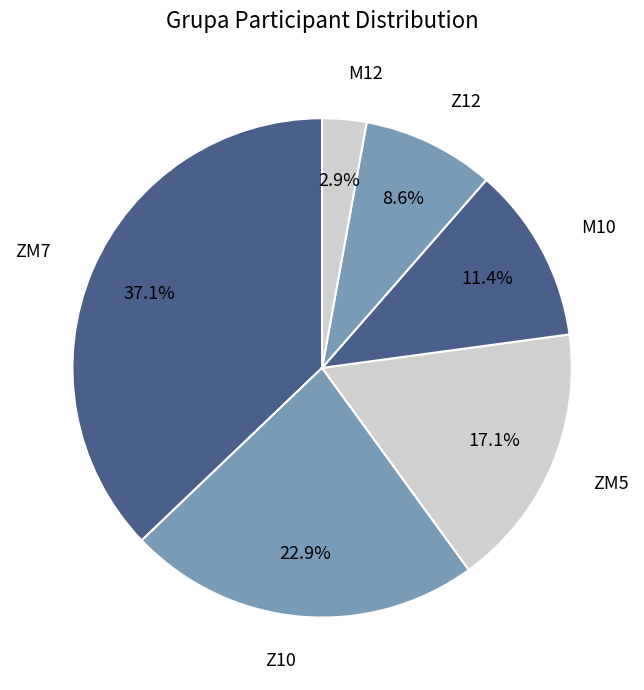

Which category has the biggest portion of the pie?

ZM7